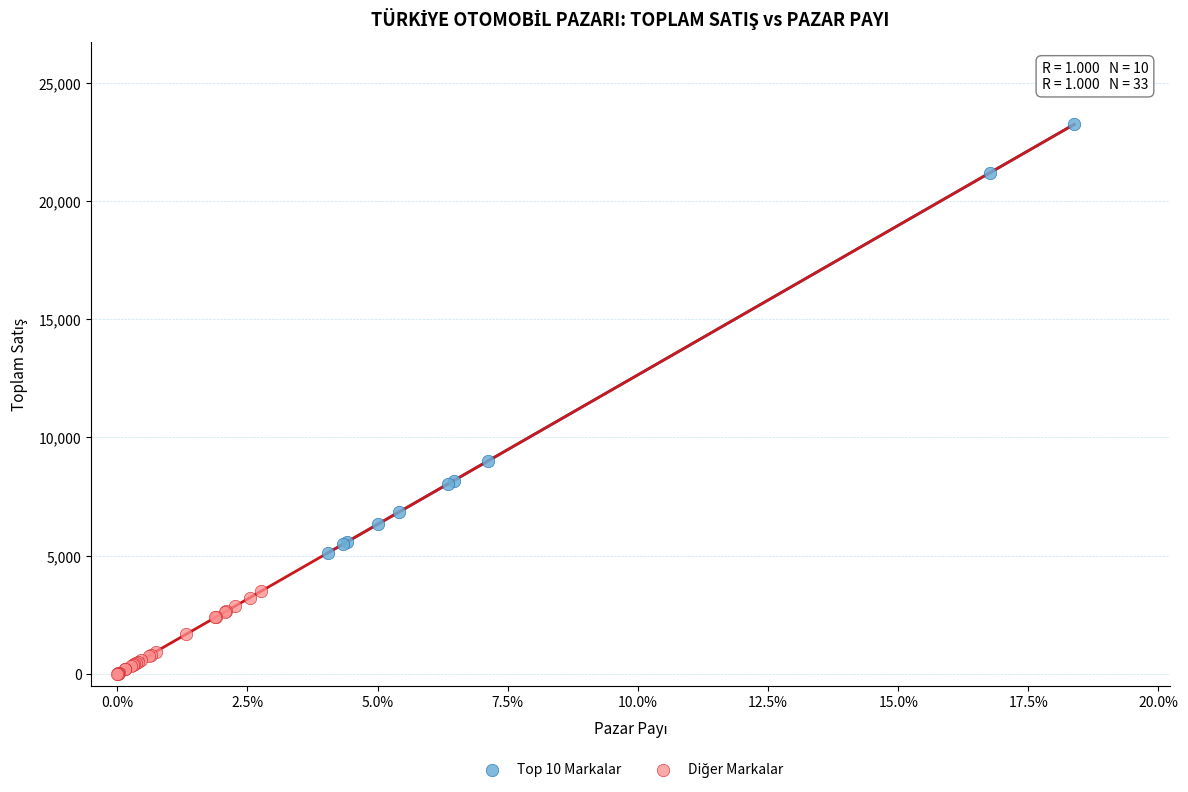

Which series has the largest Y range (max minus min)?

Top 10 Markalar